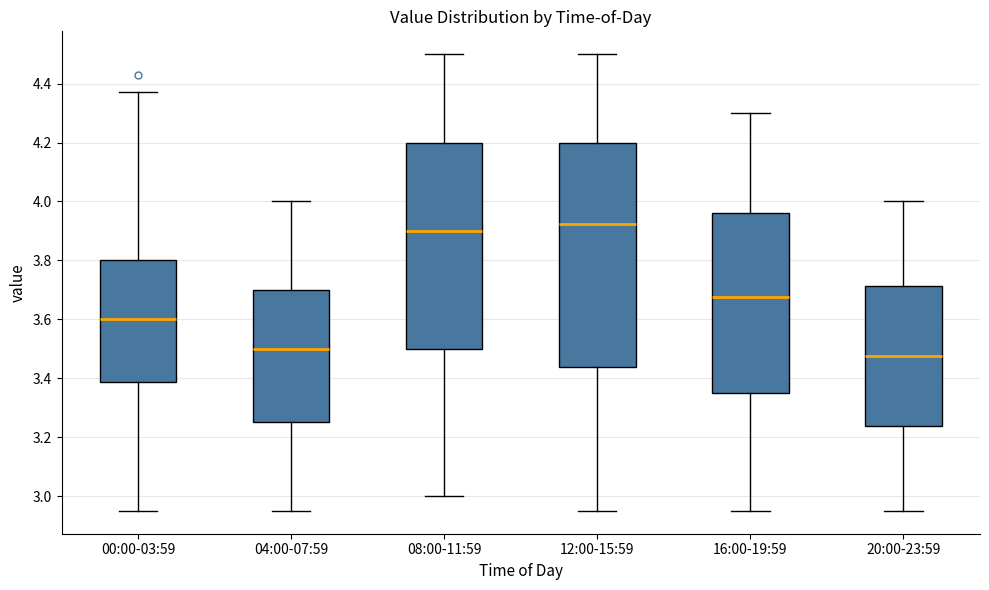

Reading left to right, transcribe this box plot: for each box, give where its median line is, the range the box spans, and where its two whiskers end, as read against the y-axis. The values are not printed on the chart, so give them approximately, as read against the axis.

00:00-03:59: median 3.60, box 3.38 to 3.80, whiskers 2.96 to 4.38
04:00-07:59: median 3.50, box 3.26 to 3.70, whiskers 2.96 to 4.00
08:00-11:59: median 3.90, box 3.50 to 4.20, whiskers 3.00 to 4.50
12:00-15:59: median 3.92, box 3.44 to 4.20, whiskers 2.96 to 4.50
16:00-19:59: median 3.68, box 3.36 to 3.96, whiskers 2.96 to 4.30
20:00-23:59: median 3.48, box 3.24 to 3.72, whiskers 2.96 to 4.00